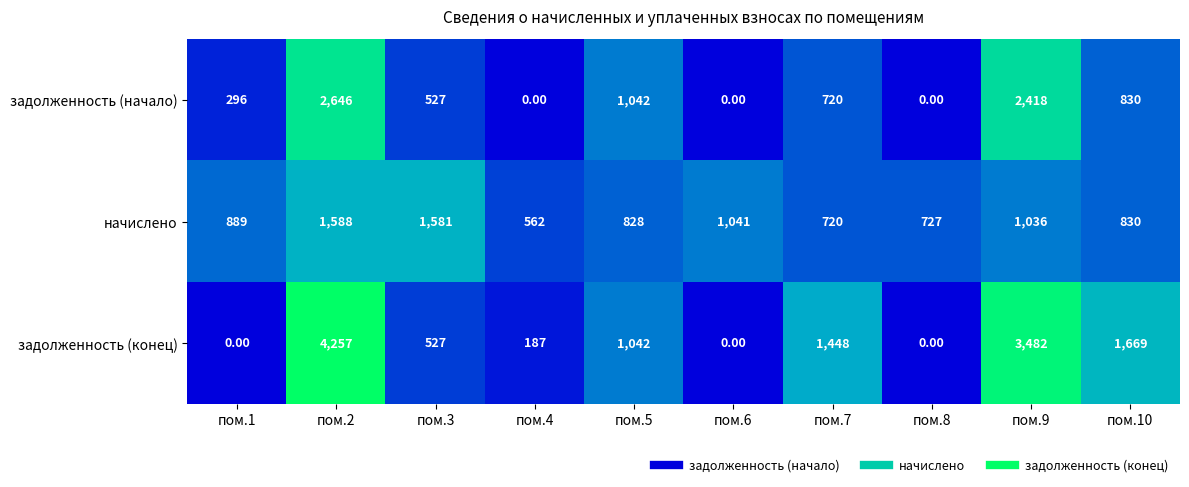

What is the difference between the начислено values at пом.8 and пом.10?

103